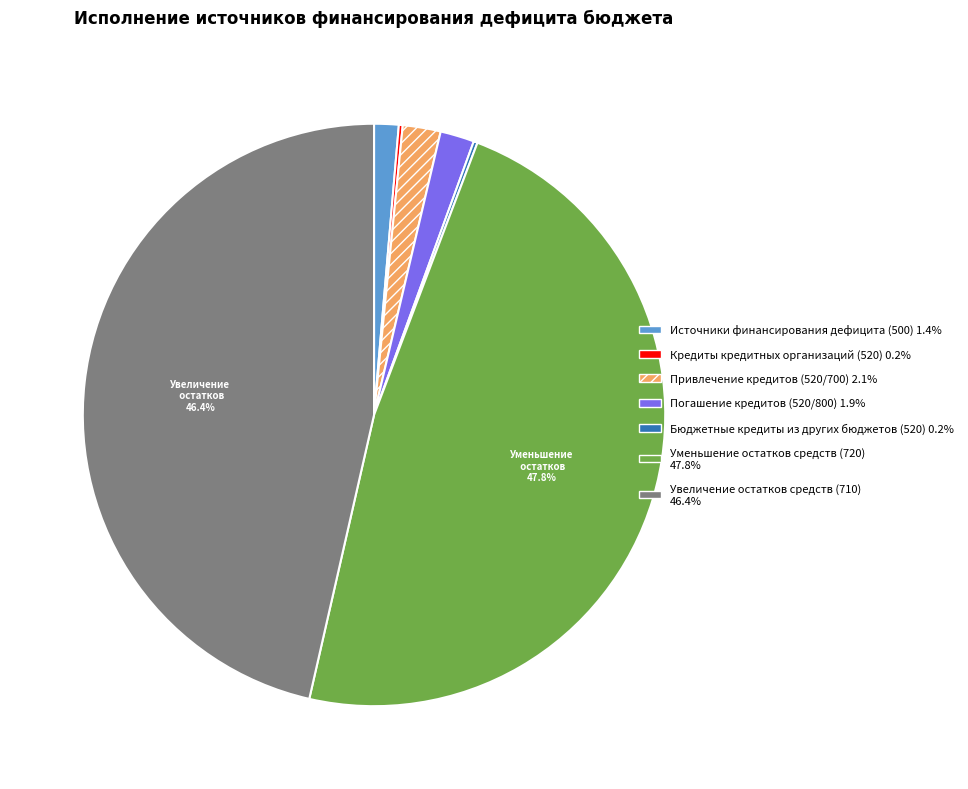

To the nearest percent, what is the difference between the largest and smallest slice percentages?

48%